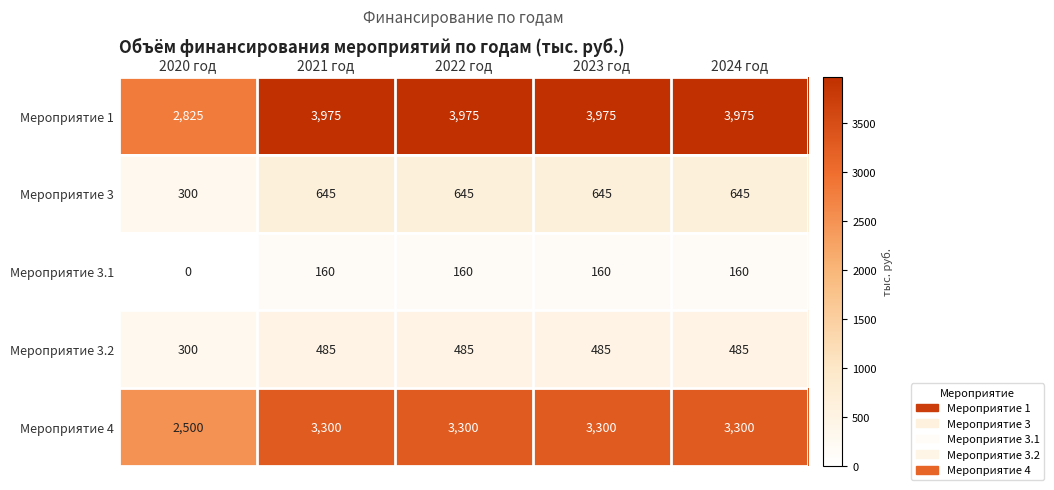

What is the approximate value of Мероприятие 1 at 2024 год?

3975